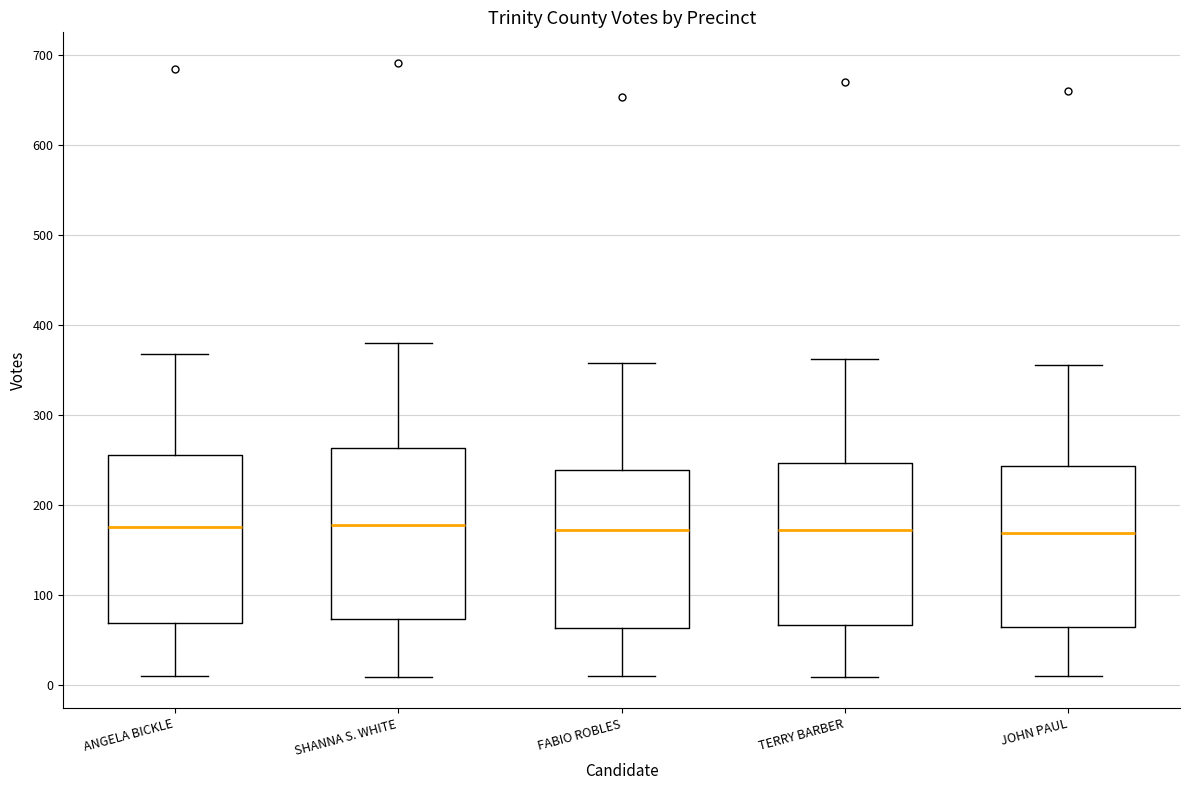

Reading left to right, transcribe this box plot: for each box, give where its median line is, the range the box spans, and where its two whiskers end, as read against the y-axis. The values are not printed on the chart, so give them approximately, as read against the axis.

ANGELA BICKLE: median 180, box 70 to 260, whiskers 10 to 370
SHANNA S. WHITE: median 180, box 70 to 260, whiskers 10 to 380
FABIO ROBLES: median 170, box 60 to 240, whiskers 10 to 360
TERRY BARBER: median 170, box 70 to 250, whiskers 10 to 360
JOHN PAUL: median 170, box 60 to 240, whiskers 10 to 360